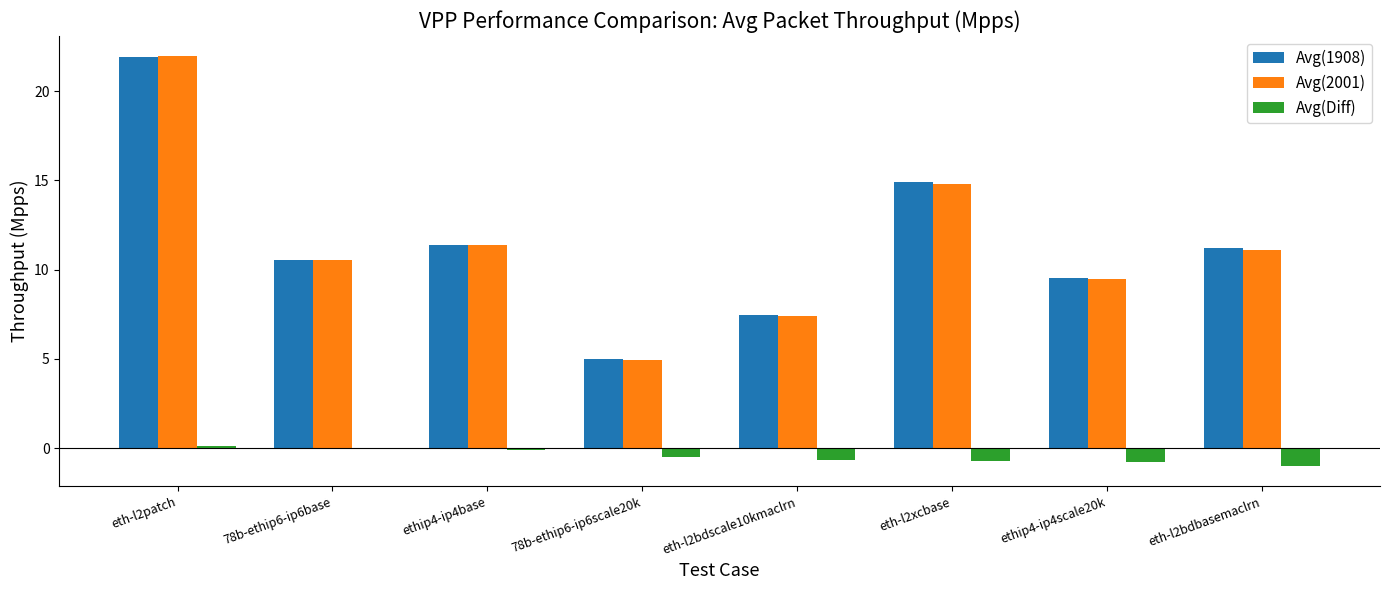

Which label corresponds to the largest value in the chart?

eth-l2patch